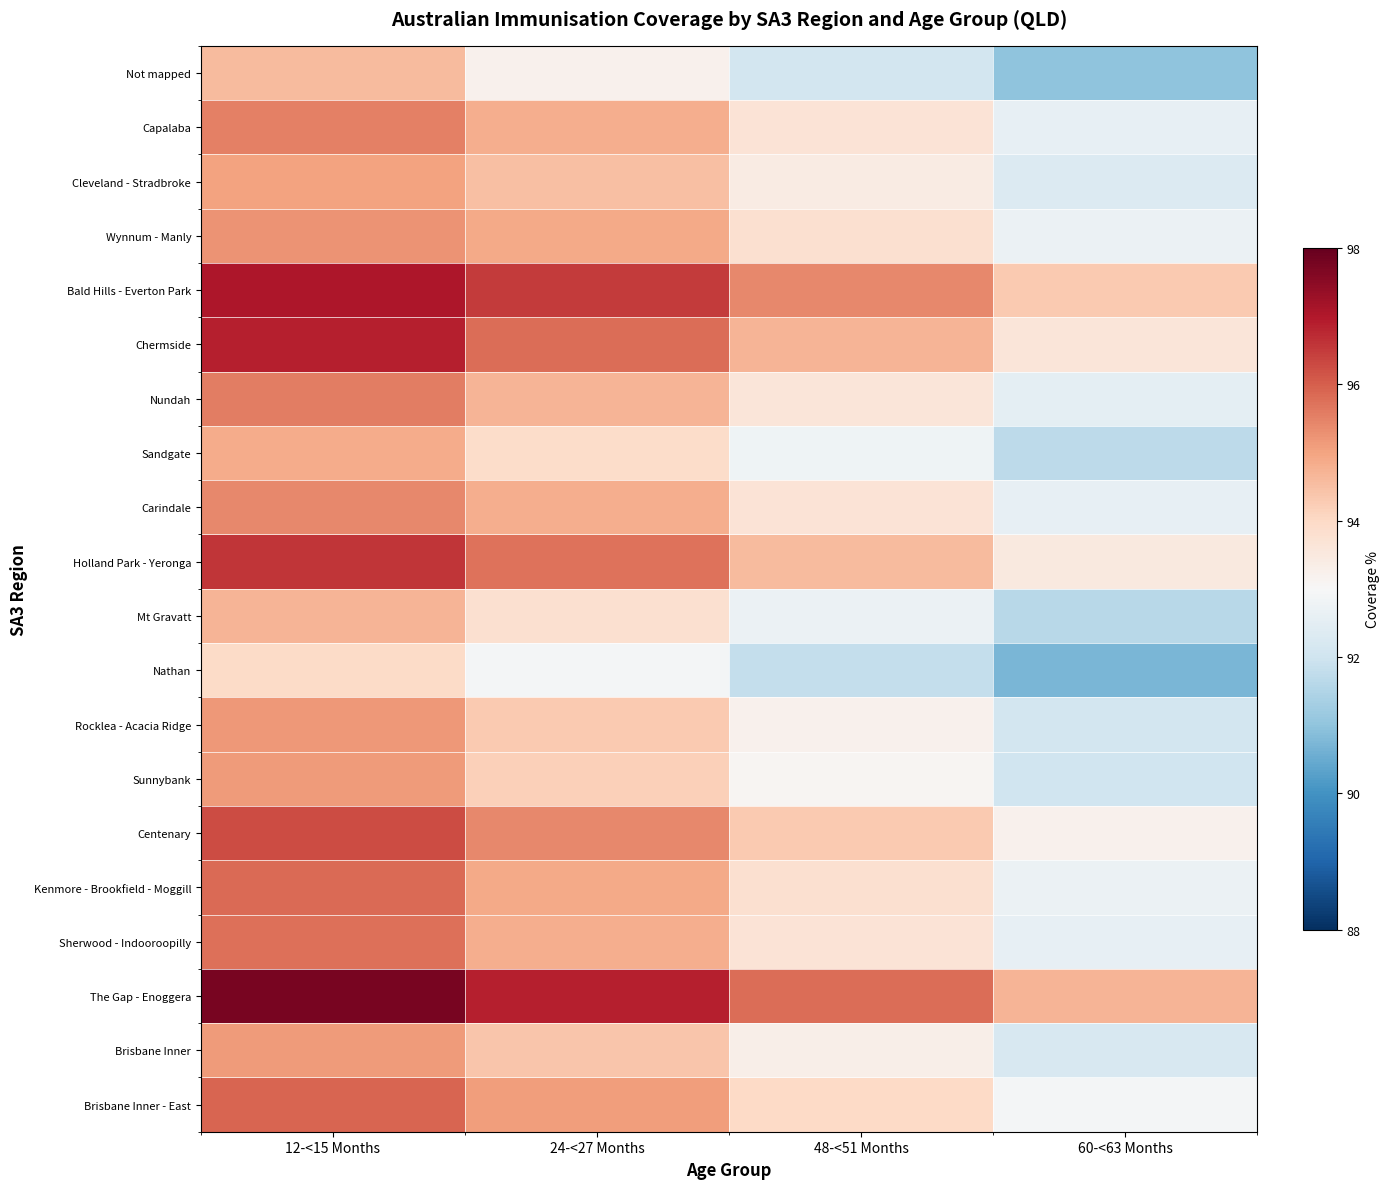

At how many categories does at least one series exceed 95?

3